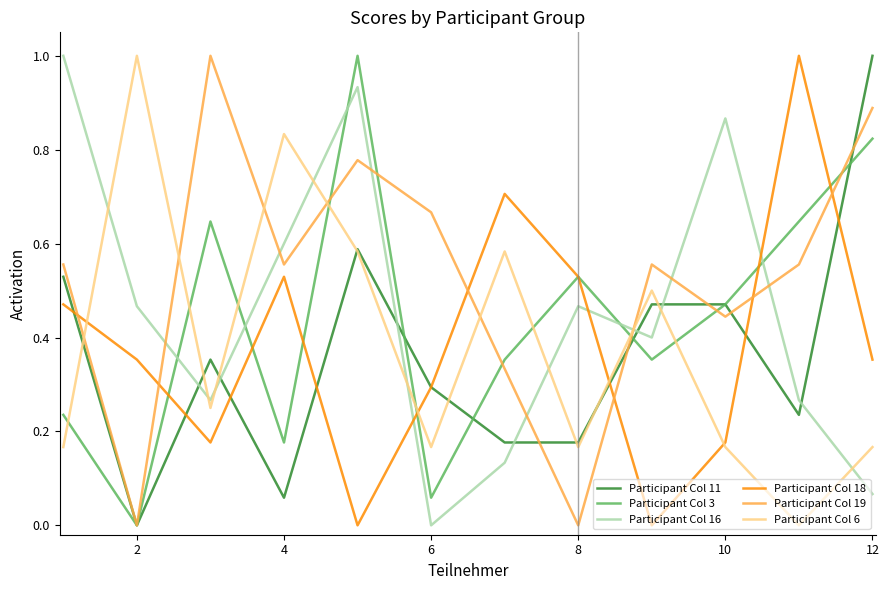

Which series ends up on top after the final intersection of Participant Col 3 and Participant Col 6?

Participant Col 3